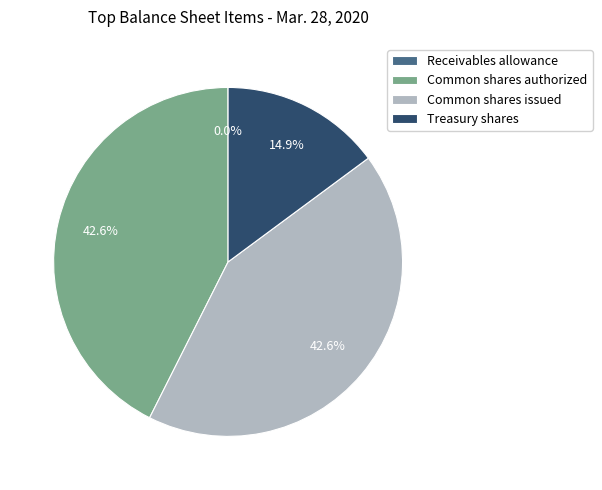

Does any single category account for the majority?

No